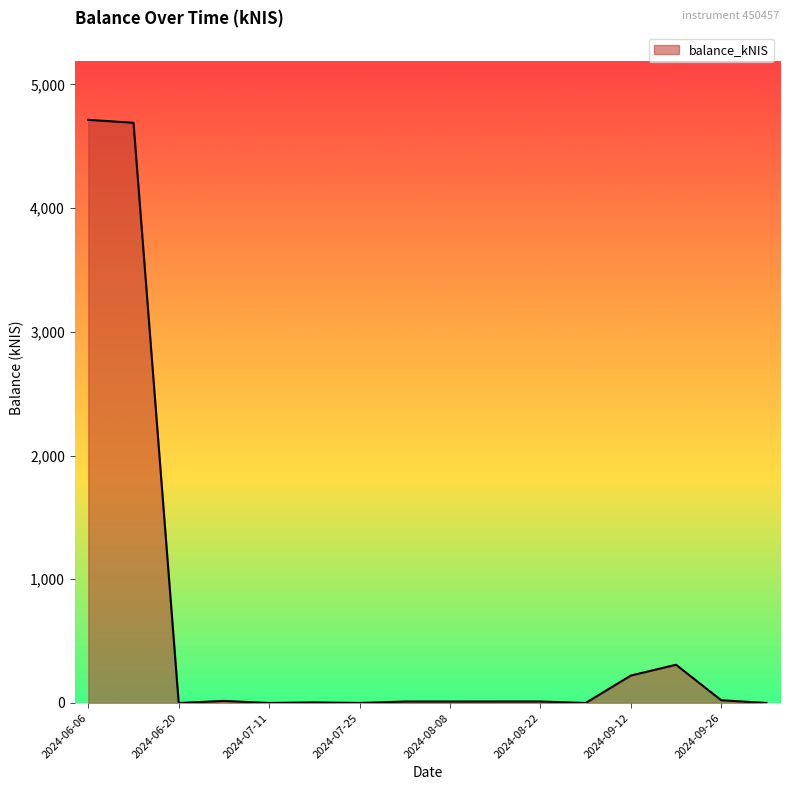

What is the difference between the maximum and minimum values?

4713.0